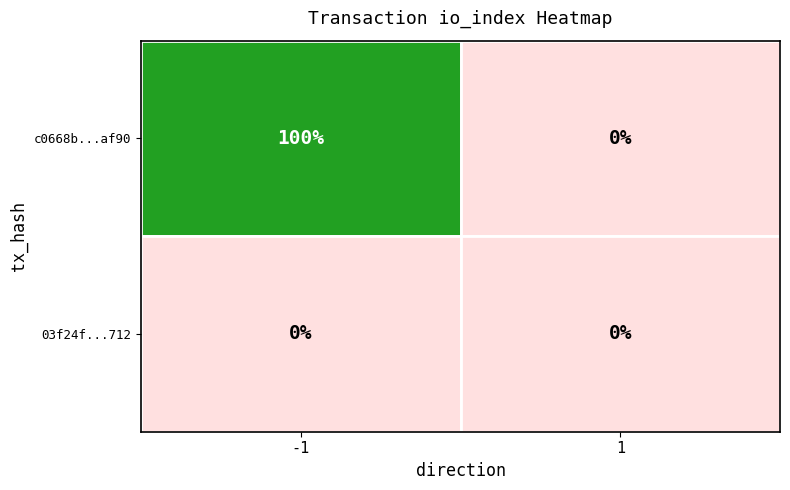

The value of 03f24f4ad2eb67b7216808ee89ec6bf96046712 at 1 is 0. True or false?

True